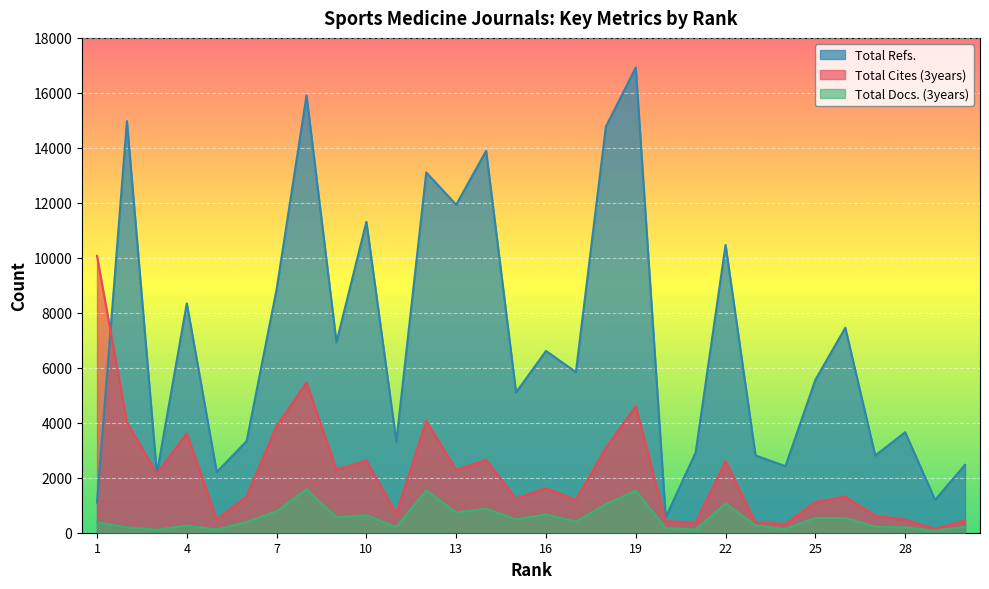

At which category does Total Refs. reach its first local valley?

3